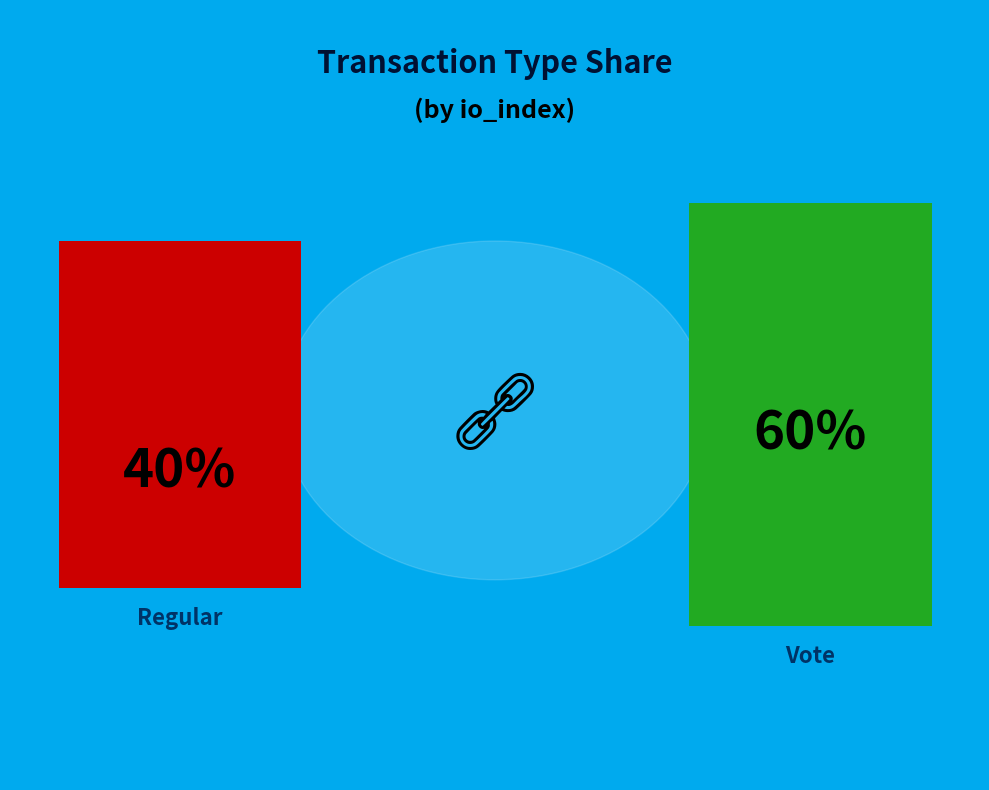

Approximately how many times larger is the value at Vote compared to Regular?

1.5